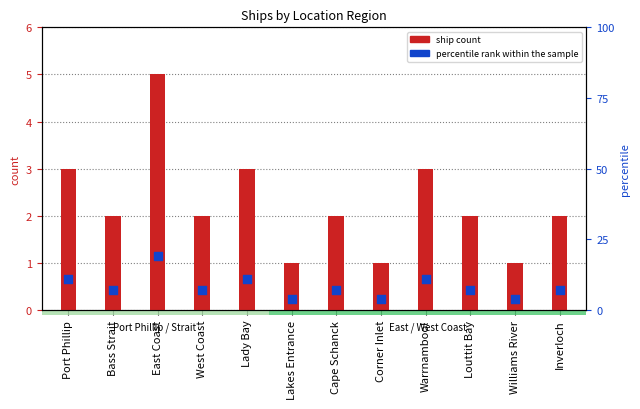

At how many categories does at least one series exceed 18?

1